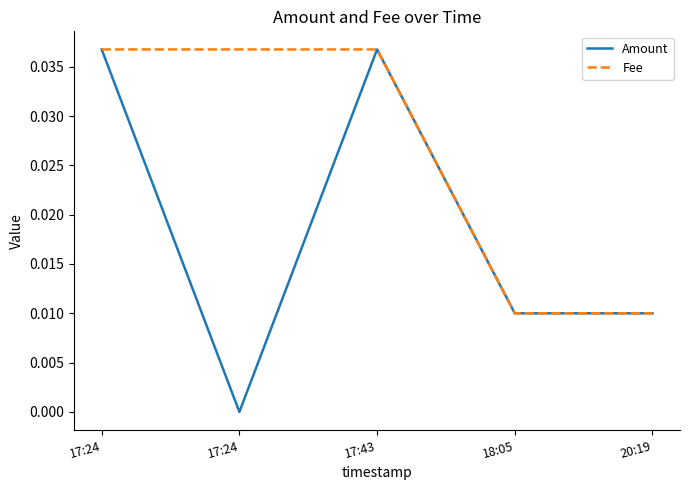

True or false: Fee and Amount intersect in this chart.

False